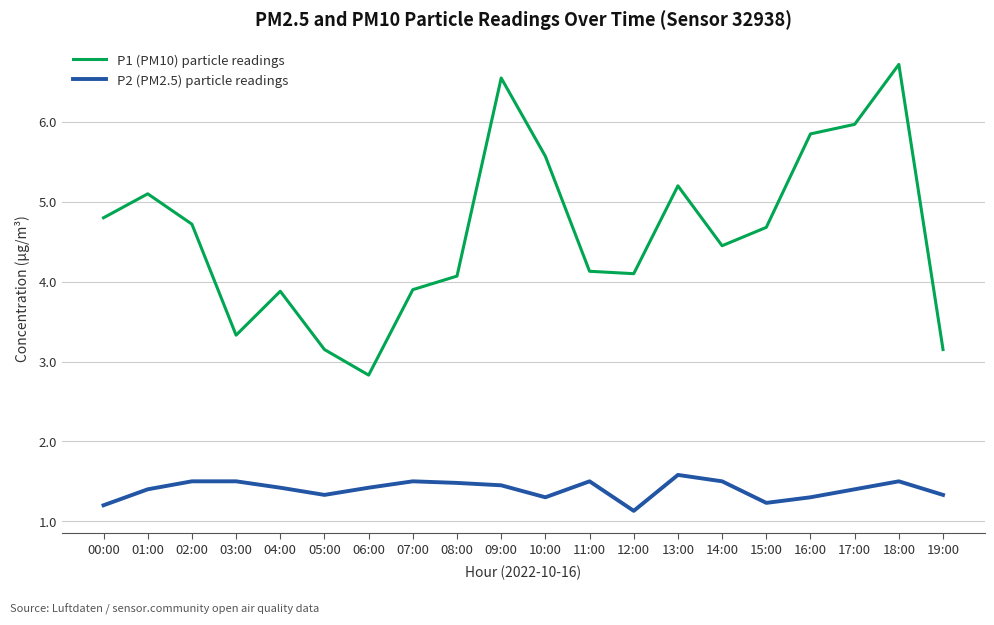

What position from the right is 00:00?

20